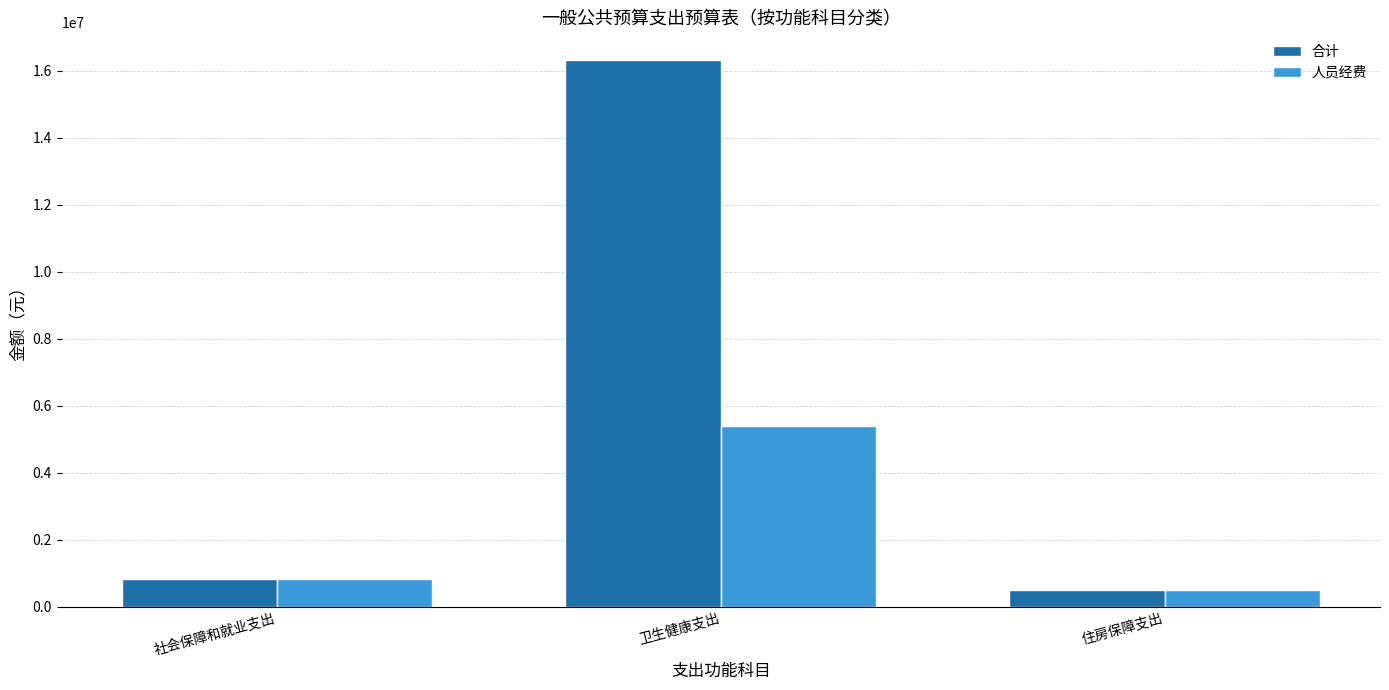

Reading right to left, extract all data points from this chart.

合计: 499671.4	16324678.4	838730.5
人员经费: 499671.4	5406953.5	833330.5